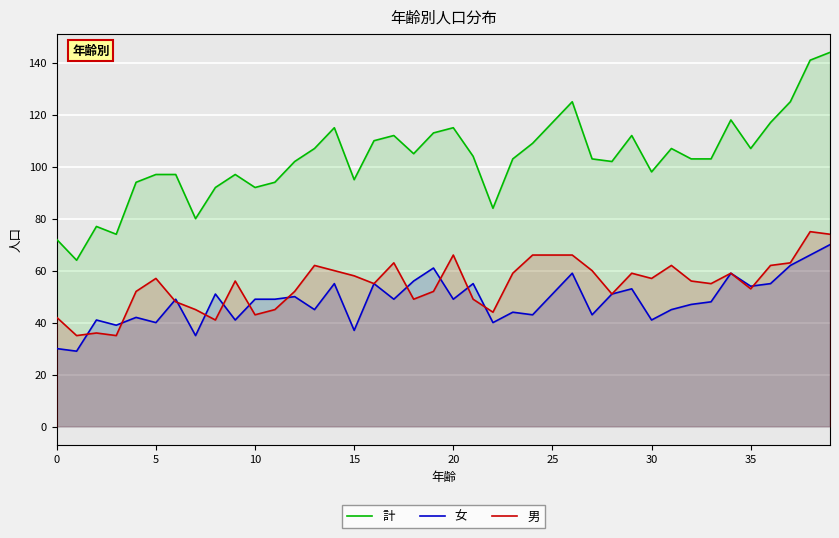

True or false: 女 has a value of 49 at 10.

True